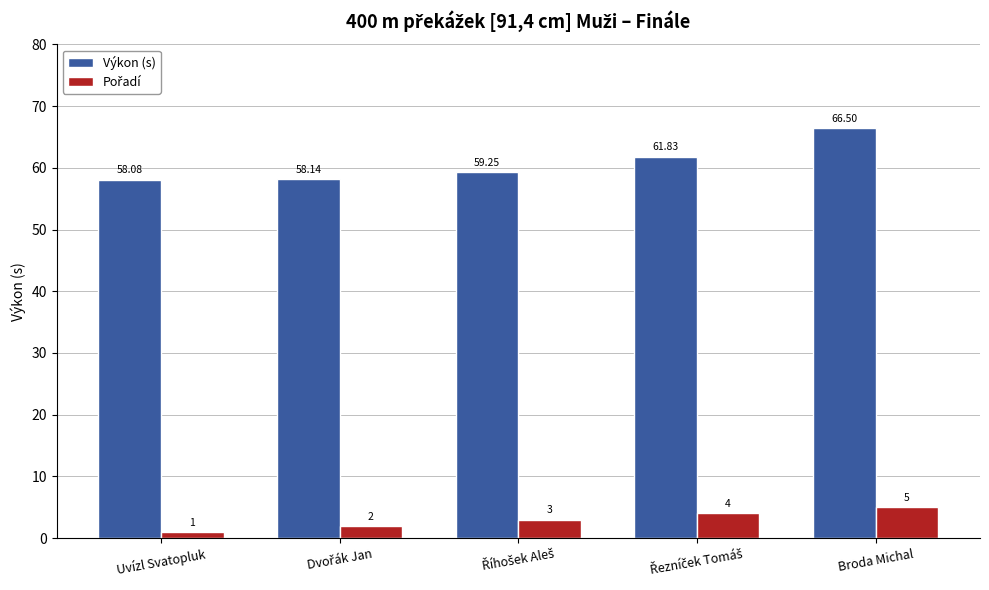

Which category has the highest value across all series?

Broda Michal